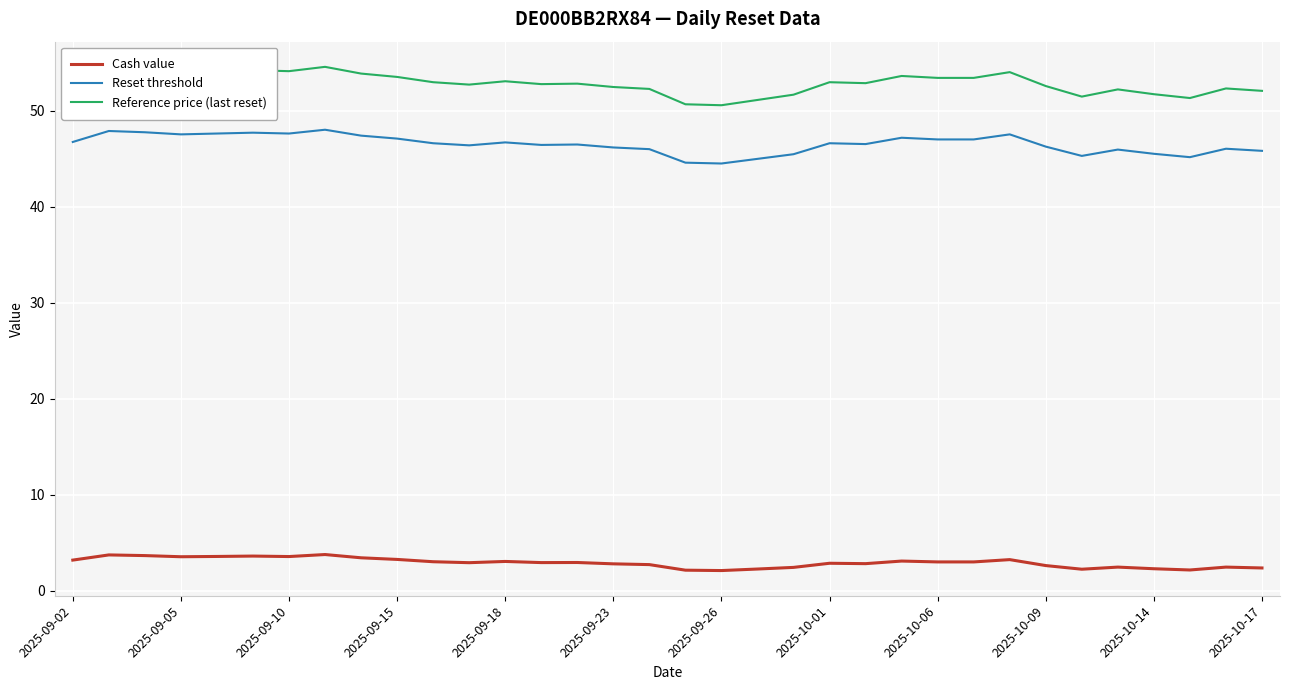

Which series has the largest range (max minus min)?

Reference price (last reset)